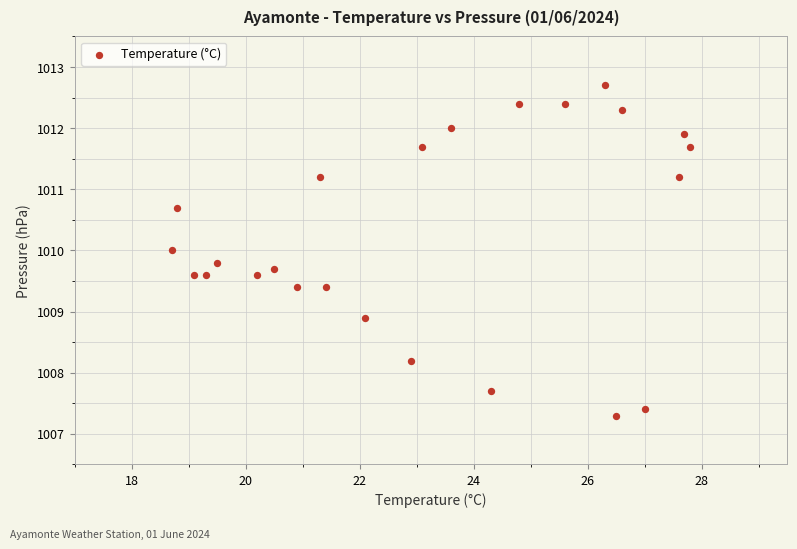

What is the range of X values (max minus min)?

9.1